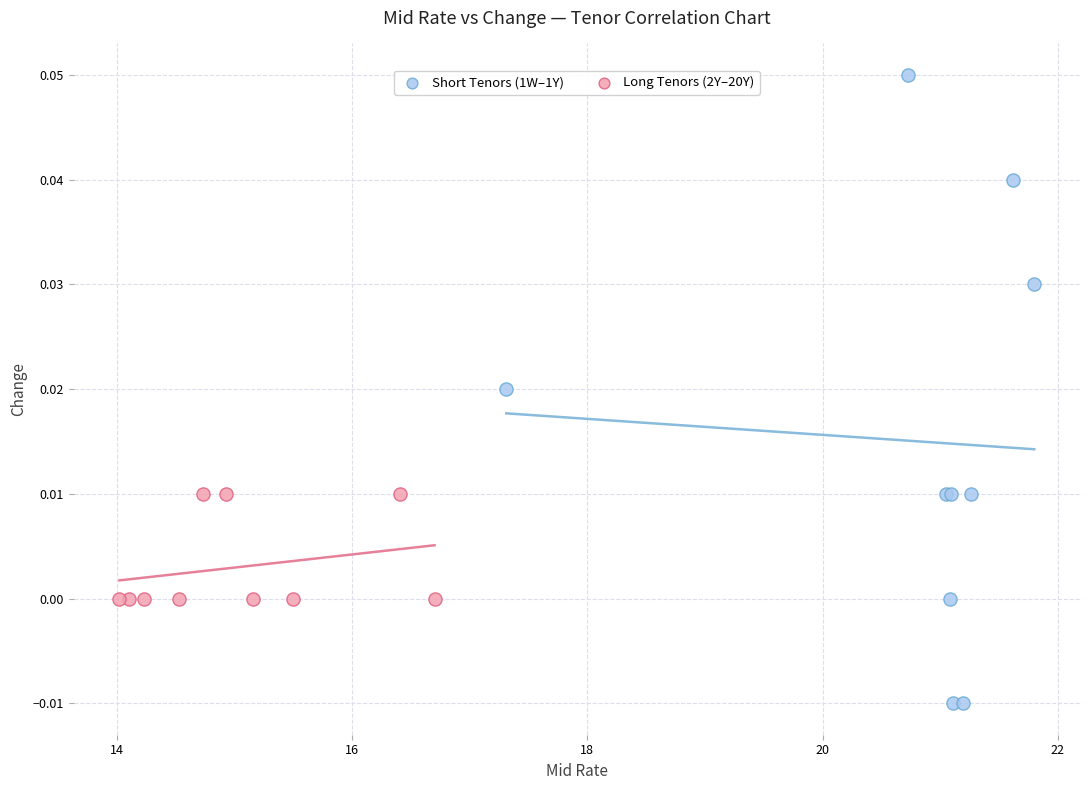

Which series has the largest Y range (max minus min)?

Short Tenors (1W–1Y)